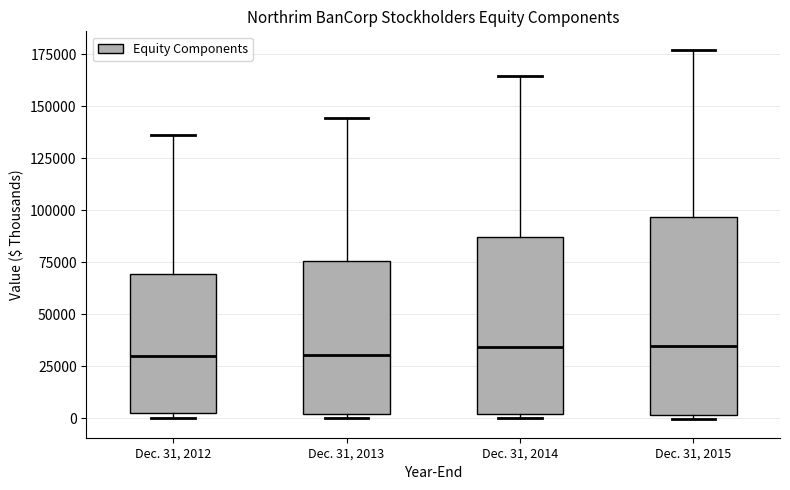

Which box is the tallest, from its lower edge to its upper edge?

Dec. 31, 2015